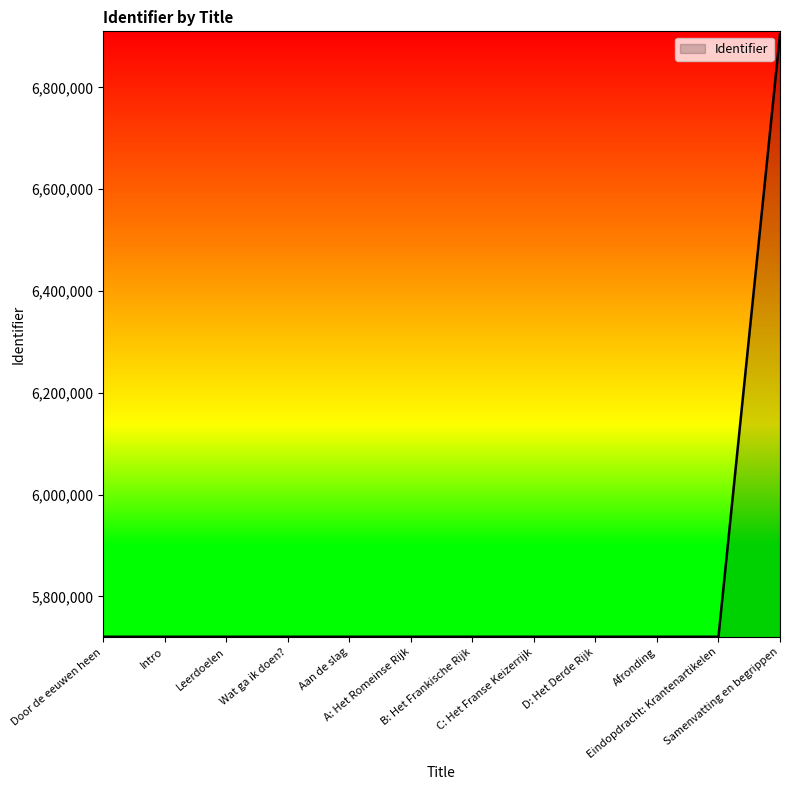

What is the difference between the maximum and minimum values?

1183380